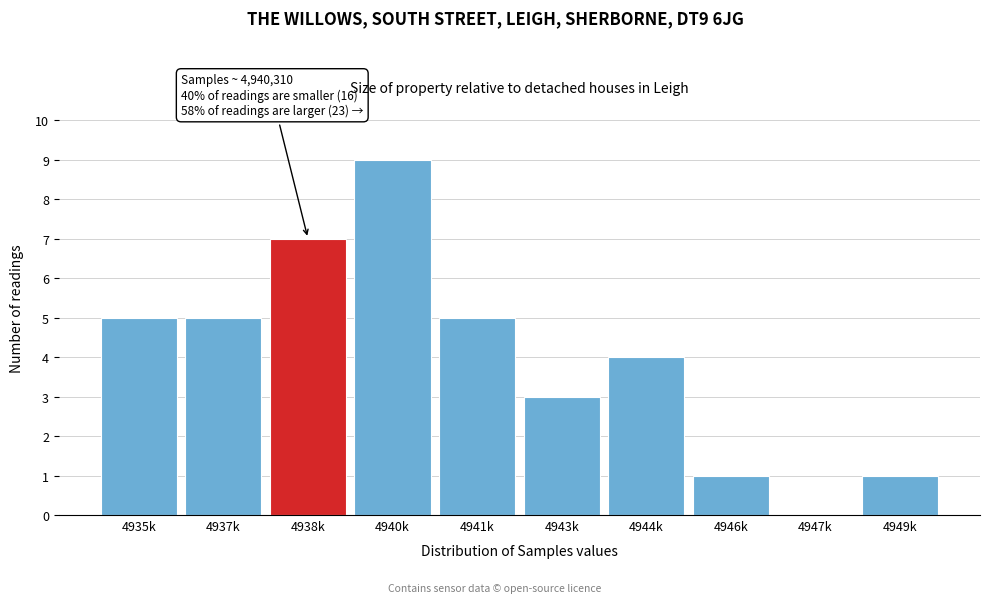

Reading left to right, what are all the values shown in this chart?

4935k=5	4937k=5	4938k=7	4940k=9	4941k=5	4943k=3	4944k=4	4946k=1	4947k=0	4949k=1